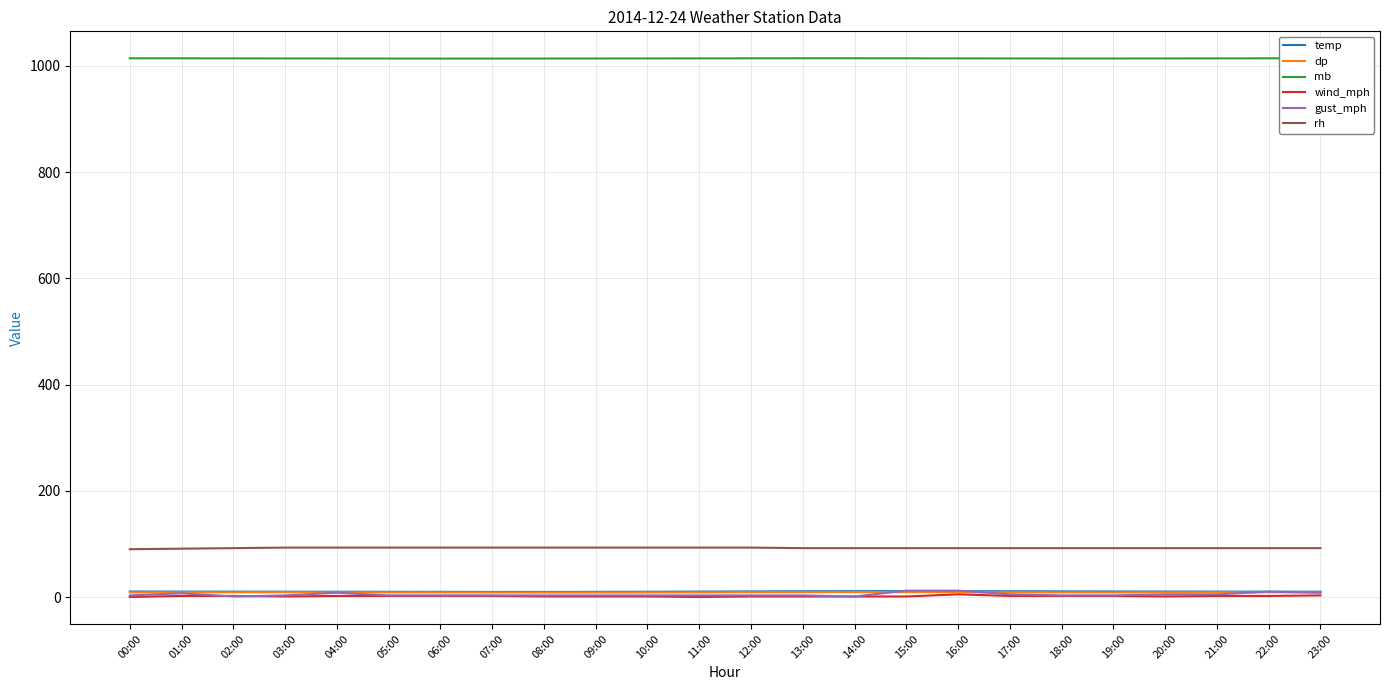

What is the difference between the maximum and second lowest values in the mb series?

0.6